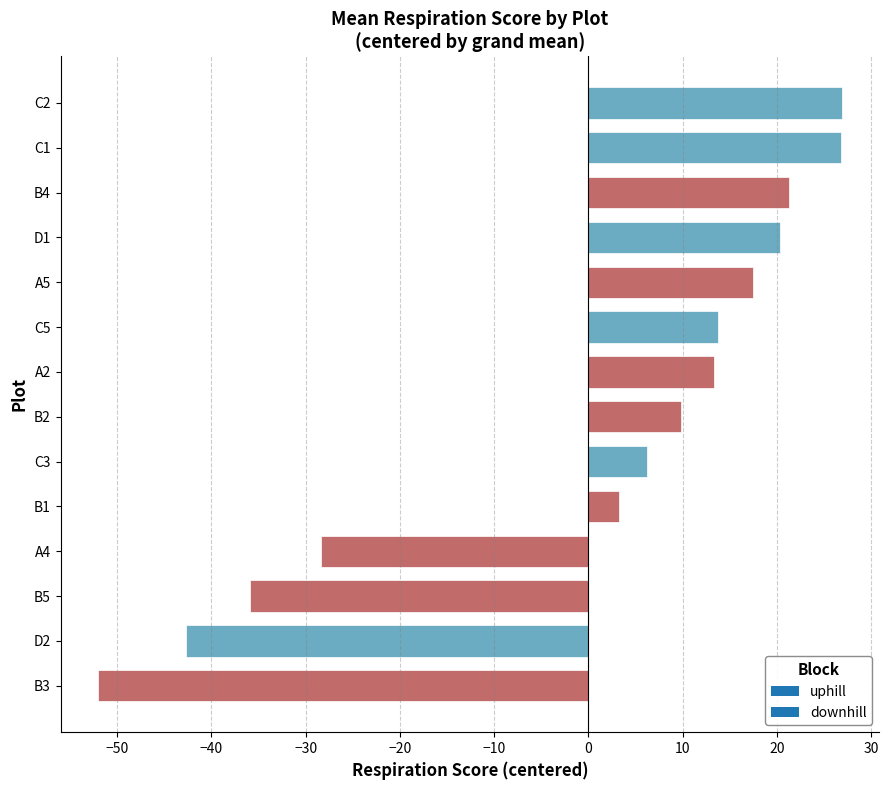

What is the difference between the maximum and second lowest values?

69.6